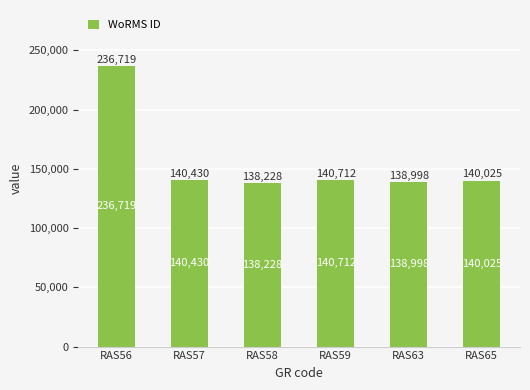

Is it true that the value at RAS57 is 41426?

False